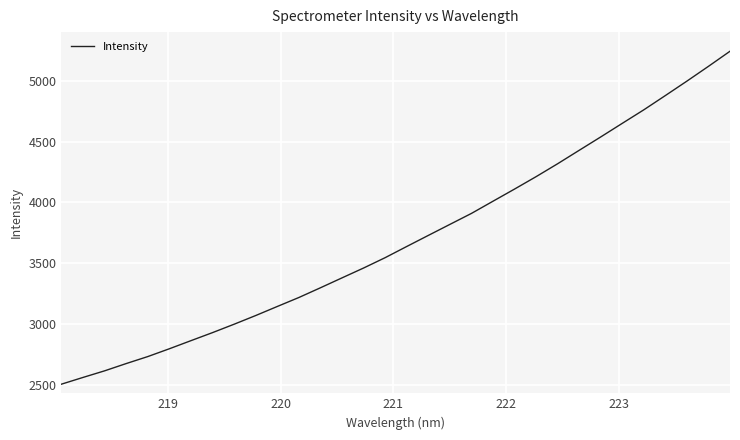

What is the difference between the maximum and minimum values?

2736.1